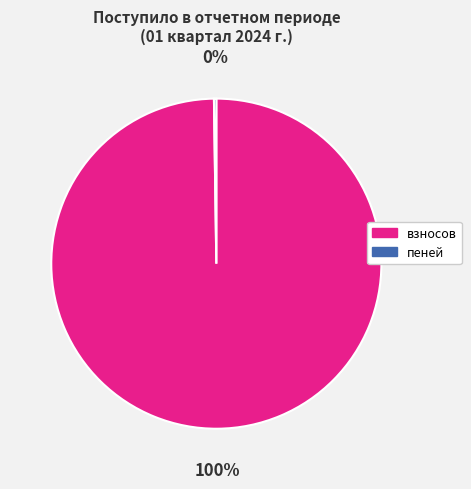

Which slice is the largest?

взносов